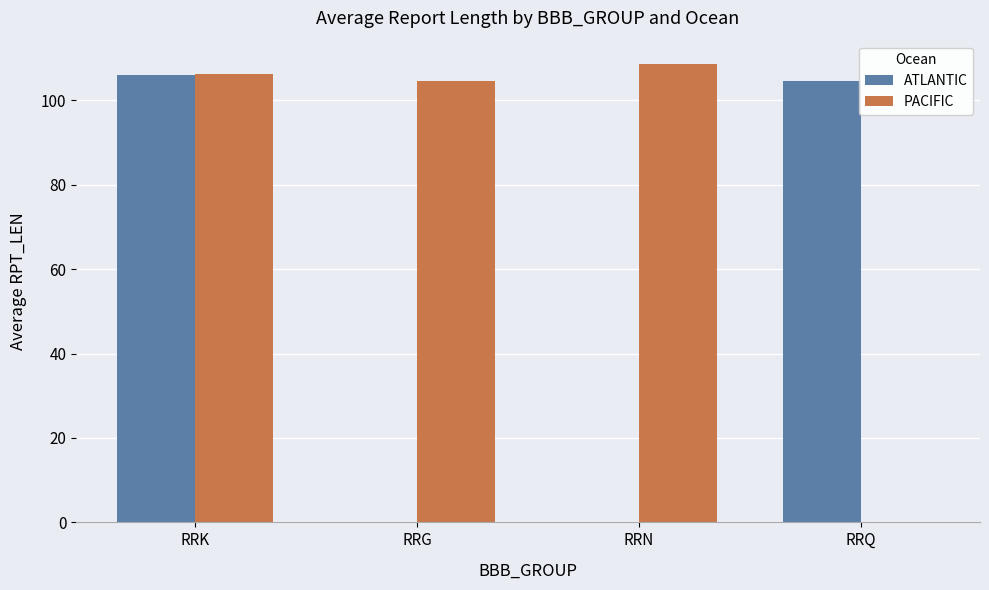

Count the number of data series in this chart.

2